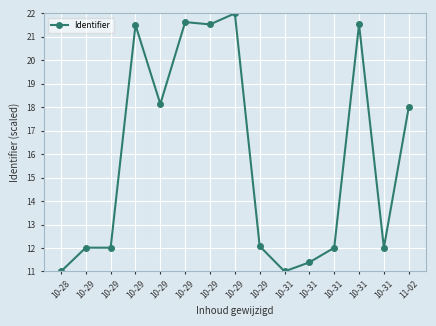

What is the average value?

15.9